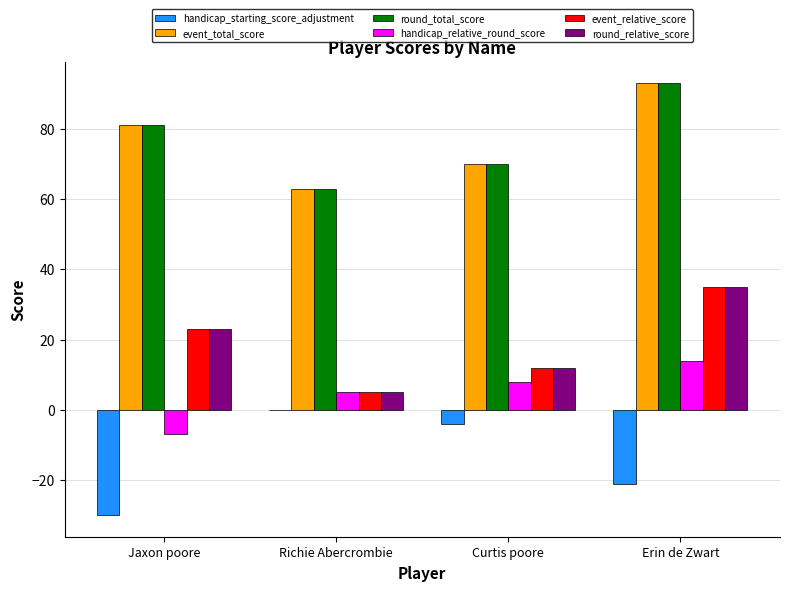

Reading left to right, extract all data points from this chart.

handicap_starting_score_adjustment: Jaxon poore=-30	Richie Abercrombie=0	Curtis poore=-4	Erin de Zwart=-21
event_total_score: Jaxon poore=81	Richie Abercrombie=63	Curtis poore=70	Erin de Zwart=93
round_total_score: Jaxon poore=81	Richie Abercrombie=63	Curtis poore=70	Erin de Zwart=93
handicap_relative_round_score: Jaxon poore=-7	Richie Abercrombie=5	Curtis poore=8	Erin de Zwart=14
event_relative_score: Jaxon poore=23	Richie Abercrombie=5	Curtis poore=12	Erin de Zwart=35
round_relative_score: Jaxon poore=23	Richie Abercrombie=5	Curtis poore=12	Erin de Zwart=35